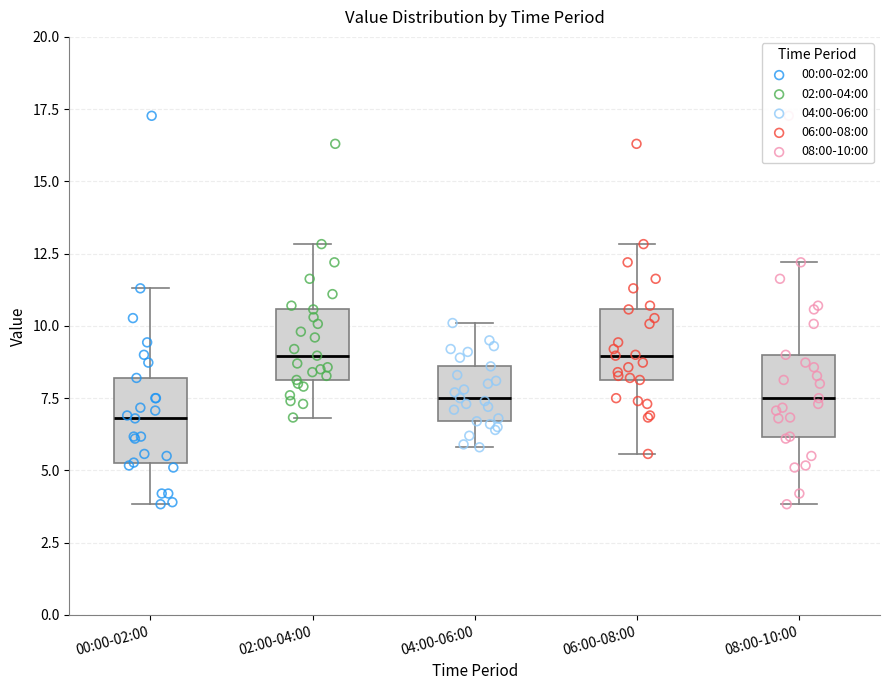

Where does the lower whisker of the box for 02:00-04:00 end on the y-axis? The values are not printed on the chart, so give them approximately, as read against the axis.

7.0